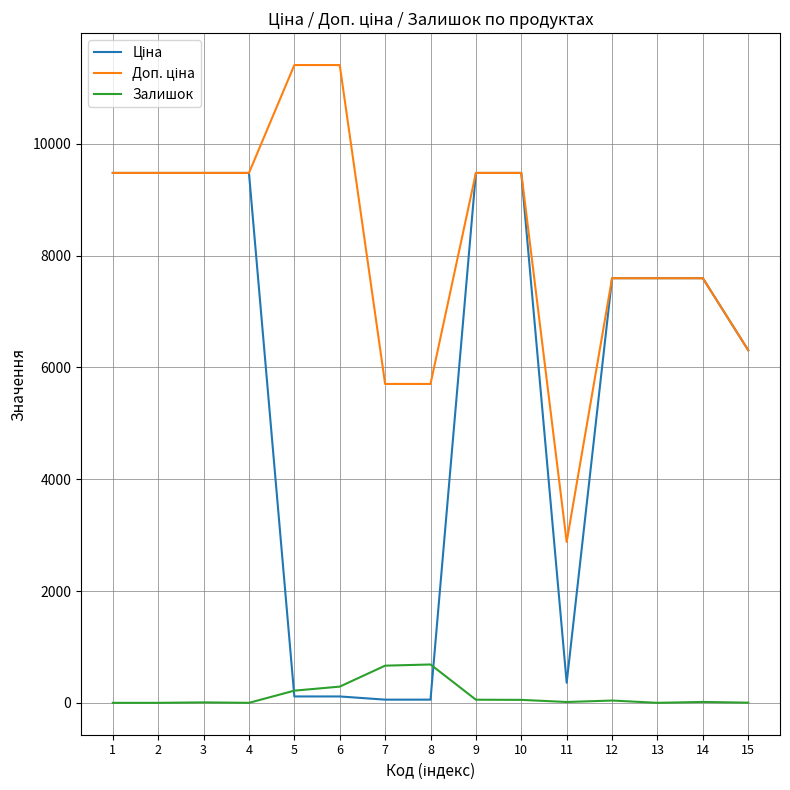

Which series has the largest total across all categories?

Доп. ціна